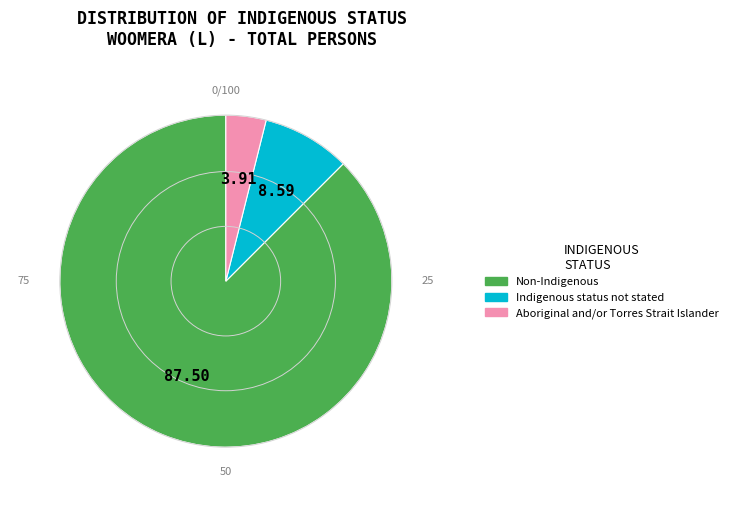

Which category has the smallest portion of the pie?

Aboriginal and/or Torres Strait Islander